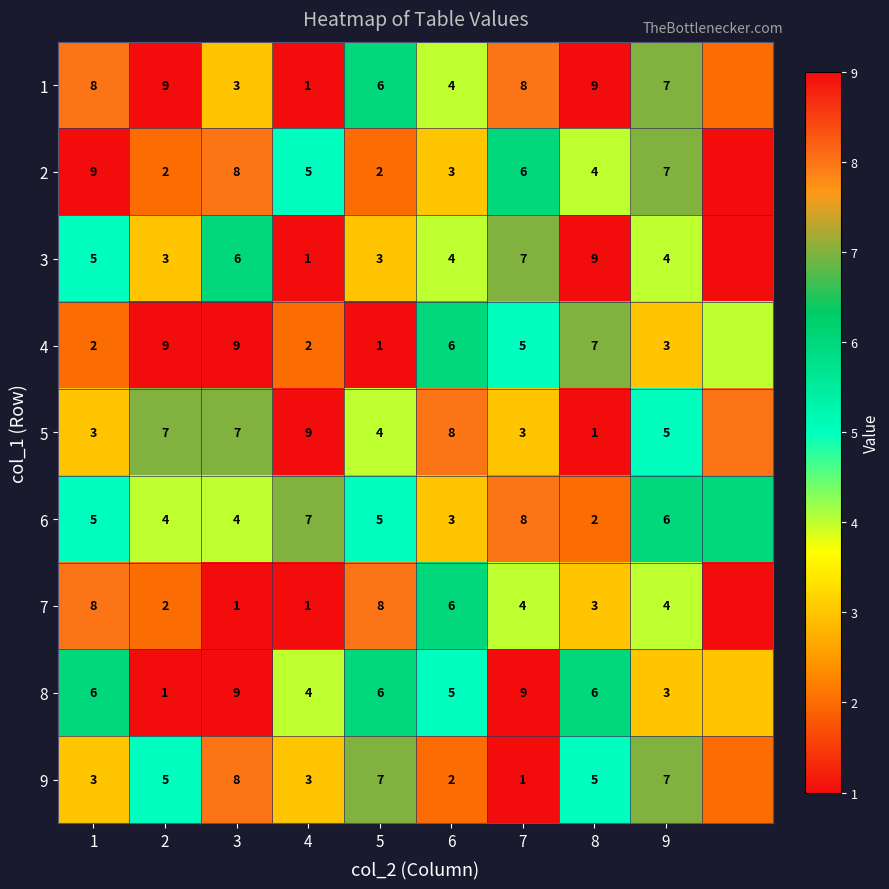

What is the difference between the 9 values at 9 and 4?

4